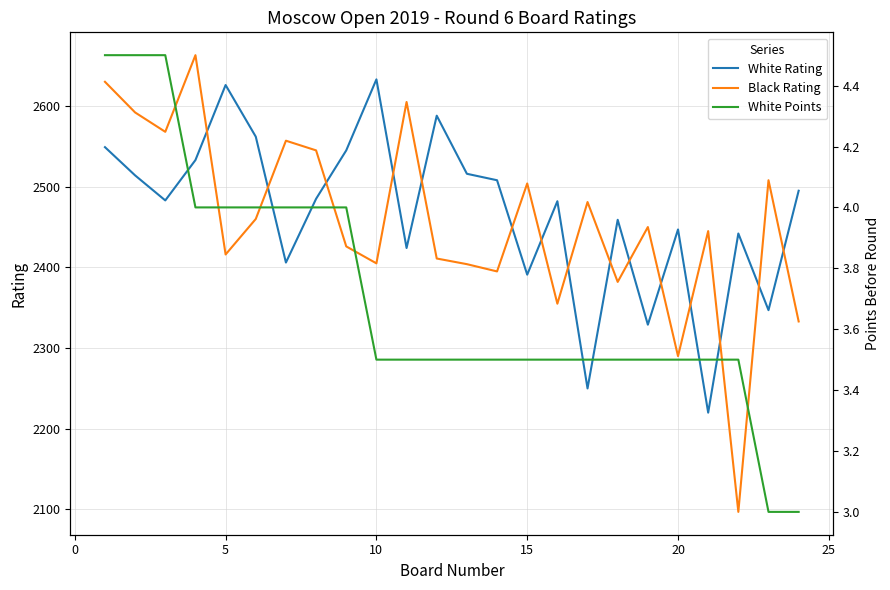

List the series in order of their peak value, highest first.

Black Rating, White Rating, White Points